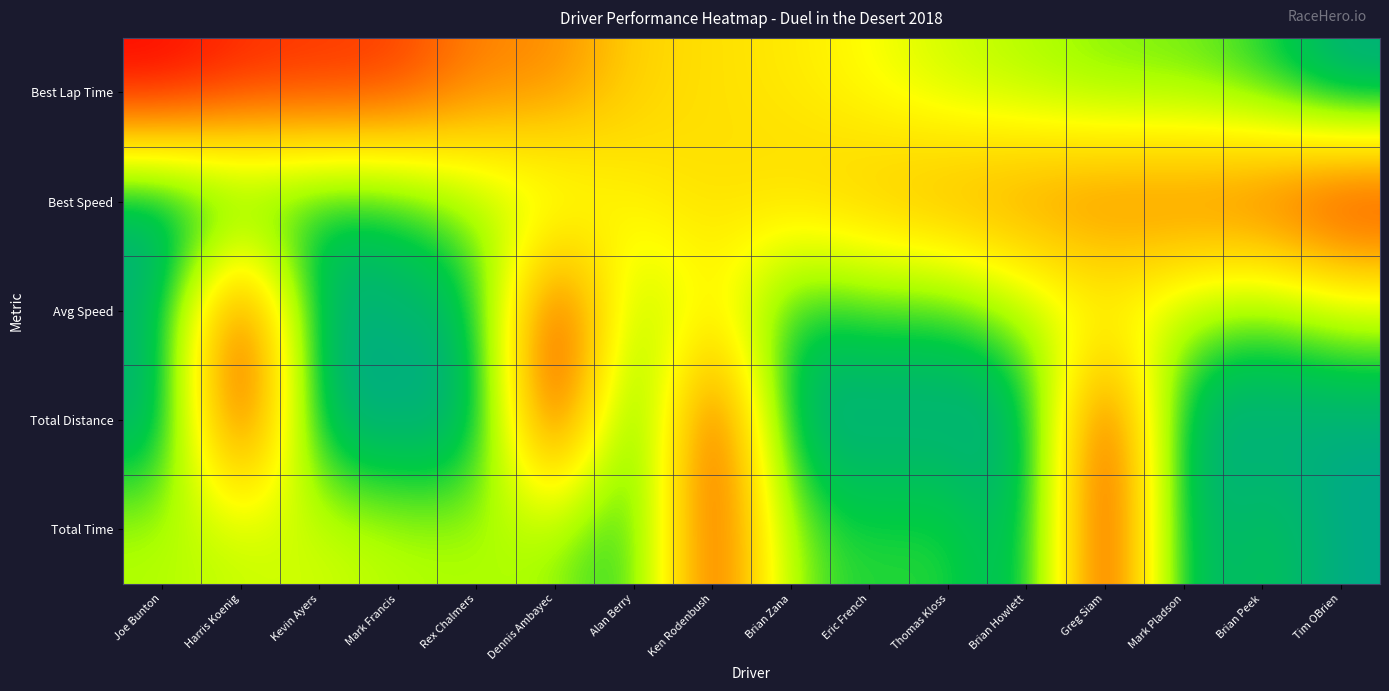

Reading left to right, list all the values displayed in this chart.

Best Lap Time: Joe Bunton=0.0	Harris Koenig=0.1	Kevin Ayers=0.1	Mark Francis=0.1	Rex Chalmers=0.3	Dennis Ambayec=0.3	Alan Berry=0.4	Ken Rodenbush=0.5	Brian Zana=0.5	Eric French=0.6	Thomas Kloss=0.7	Brian Howlett=0.7	Greg Siam=0.8	Mark Pladson=0.8	Brian Peek=0.8	Tim OBrien=1.0
Best Speed: Joe Bunton=1.0	Harris Koenig=0.9	Kevin Ayers=0.9	Mark Francis=0.9	Rex Chalmers=0.7	Dennis Ambayec=0.7	Alan Berry=0.5	Ken Rodenbush=0.5	Brian Zana=0.5	Eric French=0.4	Thomas Kloss=0.3	Brian Howlett=0.3	Greg Siam=0.2	Mark Pladson=0.2	Brian Peek=0.1	Tim OBrien=0.0
Avg Speed: Joe Bunton=0.9	Harris Koenig=0.0	Kevin Ayers=1.0	Mark Francis=0.9	Rex Chalmers=0.9	Dennis Ambayec=0.0	Alan Berry=0.8	Ken Rodenbush=0.5	Brian Zana=0.9	Eric French=0.8	Thomas Kloss=0.8	Brian Howlett=0.7	Greg Siam=0.6	Mark Pladson=0.7	Brian Peek=0.8	Tim OBrien=0.7
Total Distance: Joe Bunton=1.0	Harris Koenig=0.0	Kevin Ayers=1.0	Mark Francis=1.0	Rex Chalmers=1.0	Dennis Ambayec=0.0	Alan Berry=1.0	Ken Rodenbush=0.0	Brian Zana=1.0	Eric French=1.0	Thomas Kloss=1.0	Brian Howlett=1.0	Greg Siam=0.0	Mark Pladson=1.0	Brian Peek=1.0	Tim OBrien=1.0
Total Time: Joe Bunton=0.7	Harris Koenig=0.7	Kevin Ayers=0.6	Mark Francis=0.7	Rex Chalmers=0.7	Dennis Ambayec=0.7	Alan Berry=0.9	Ken Rodenbush=0.1	Brian Zana=0.8	Eric French=0.8	Thomas Kloss=0.8	Brian Howlett=1.0	Greg Siam=0.0	Mark Pladson=1.0	Brian Peek=0.9	Tim OBrien=1.0